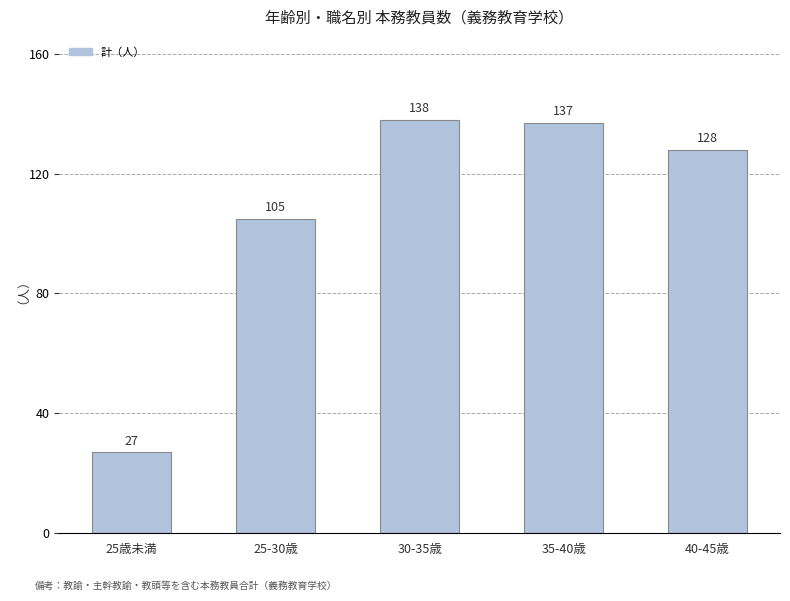

Reading left to right, transcribe all the data shown in this chart.

27	105	138	137	128